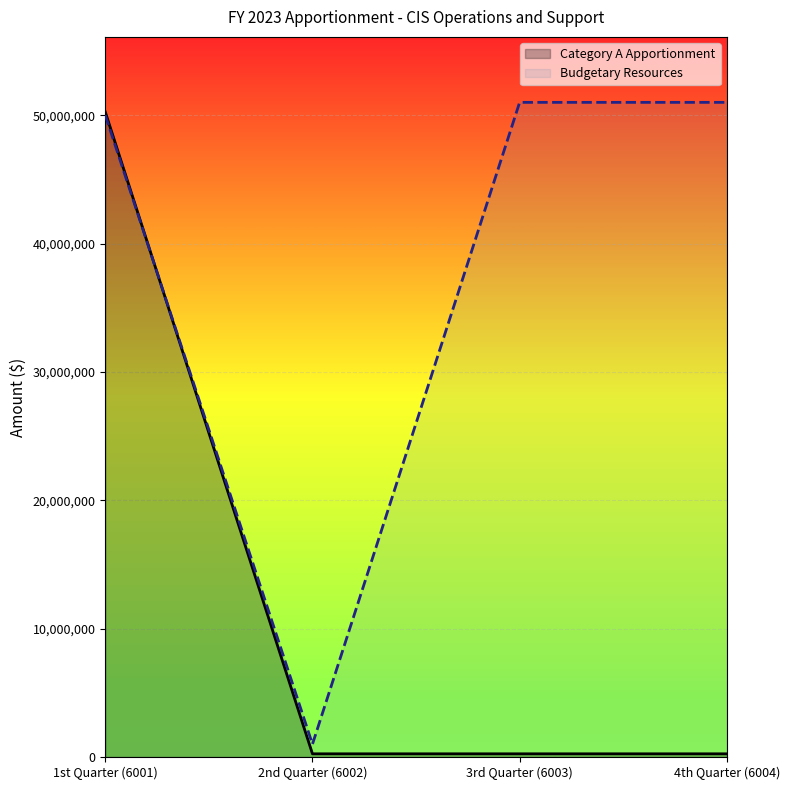

Where do Category A Apportionment and Budgetary Resources first cross each other?

1st Quarter (6001) and 2nd Quarter (6002)